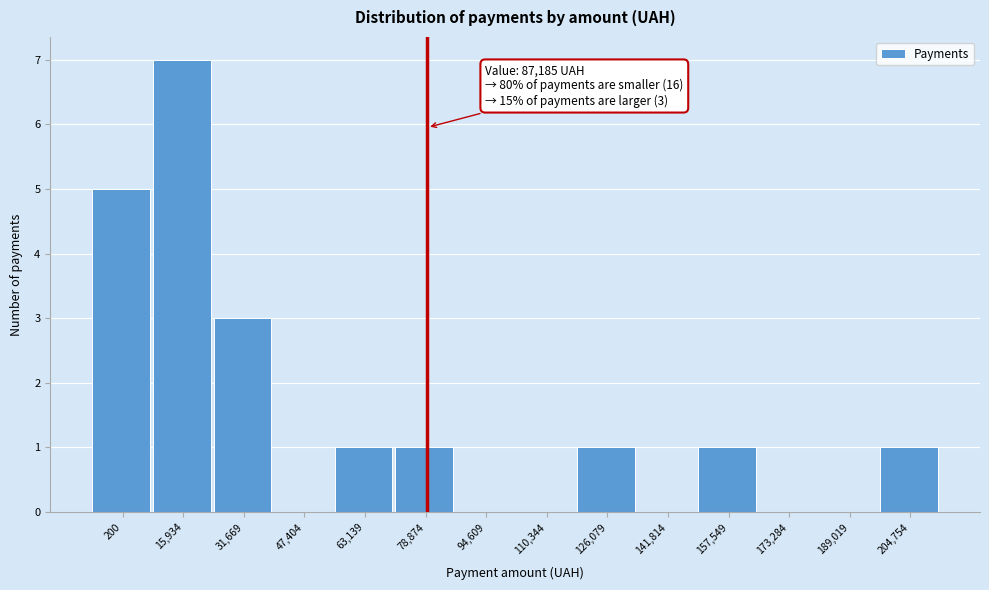

Reading right to left, extract all data points from this chart.

204,754=1	189,019=0	173,284=0	157,549=1	141,814=0	126,079=1	110,344=0	94,609=0	78,874=1	63,139=1	47,404=0	31,669=3	15,934=7	200=5